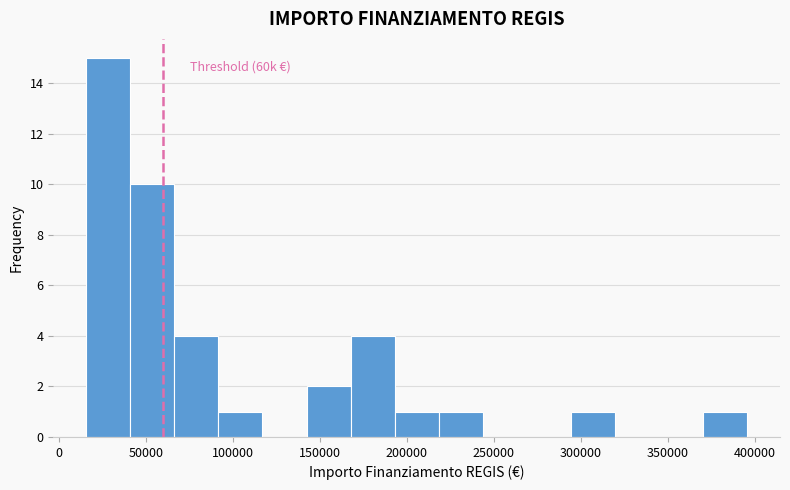

Over which range of the x-axis is the bar tallest?

15000 to 40000